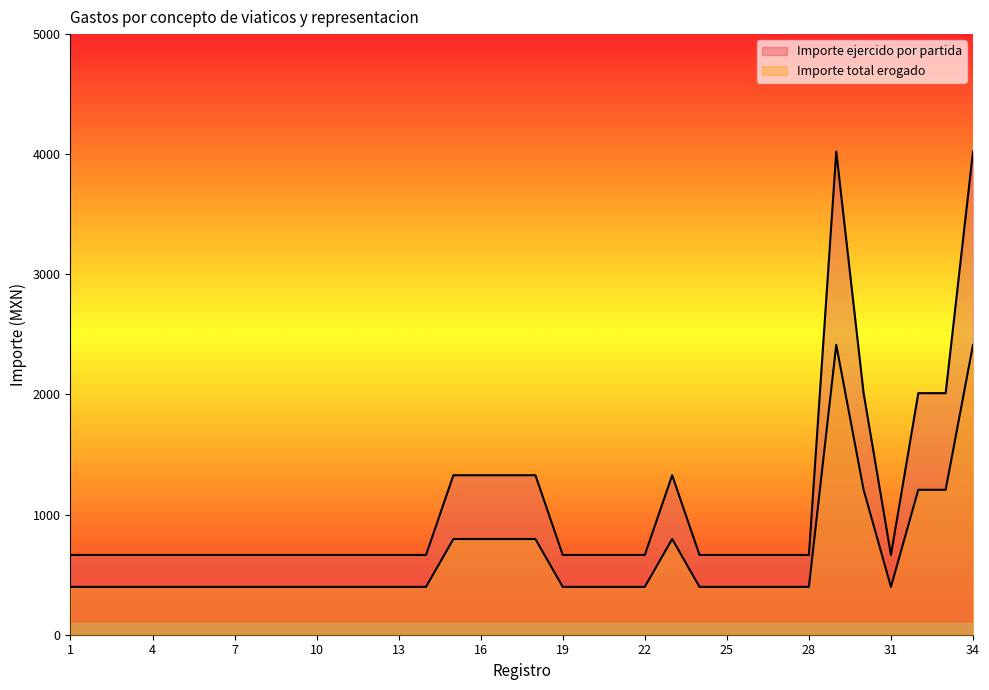

At which label is Importe total erogado closest to 1405?

30